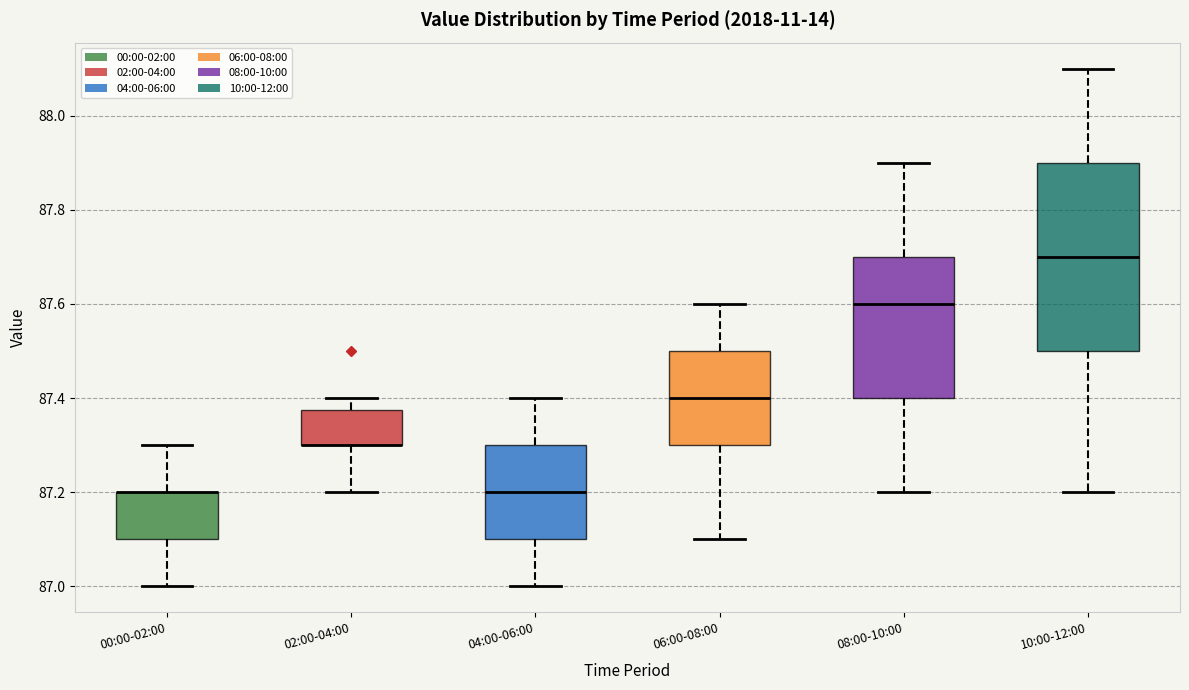

Reading left to right, transcribe this box plot: for each box, give where its median line is, the range the box spans, and where its two whiskers end, as read against the y-axis. The values are not printed on the chart, so give them approximately, as read against the axis.

00:00-02:00: median 87.20 (drawn on the box's upper edge), box 87.10 to 87.20, whiskers 87.00 to 87.30
02:00-04:00: median 87.30 (drawn on the box's lower edge), box 87.30 to 87.38, whiskers 87.20 to 87.40
04:00-06:00: median 87.20, box 87.10 to 87.30, whiskers 87.00 to 87.40
06:00-08:00: median 87.40, box 87.30 to 87.50, whiskers 87.10 to 87.60
08:00-10:00: median 87.60, box 87.40 to 87.70, whiskers 87.20 to 87.90
10:00-12:00: median 87.70, box 87.50 to 87.90, whiskers 87.20 to 88.10